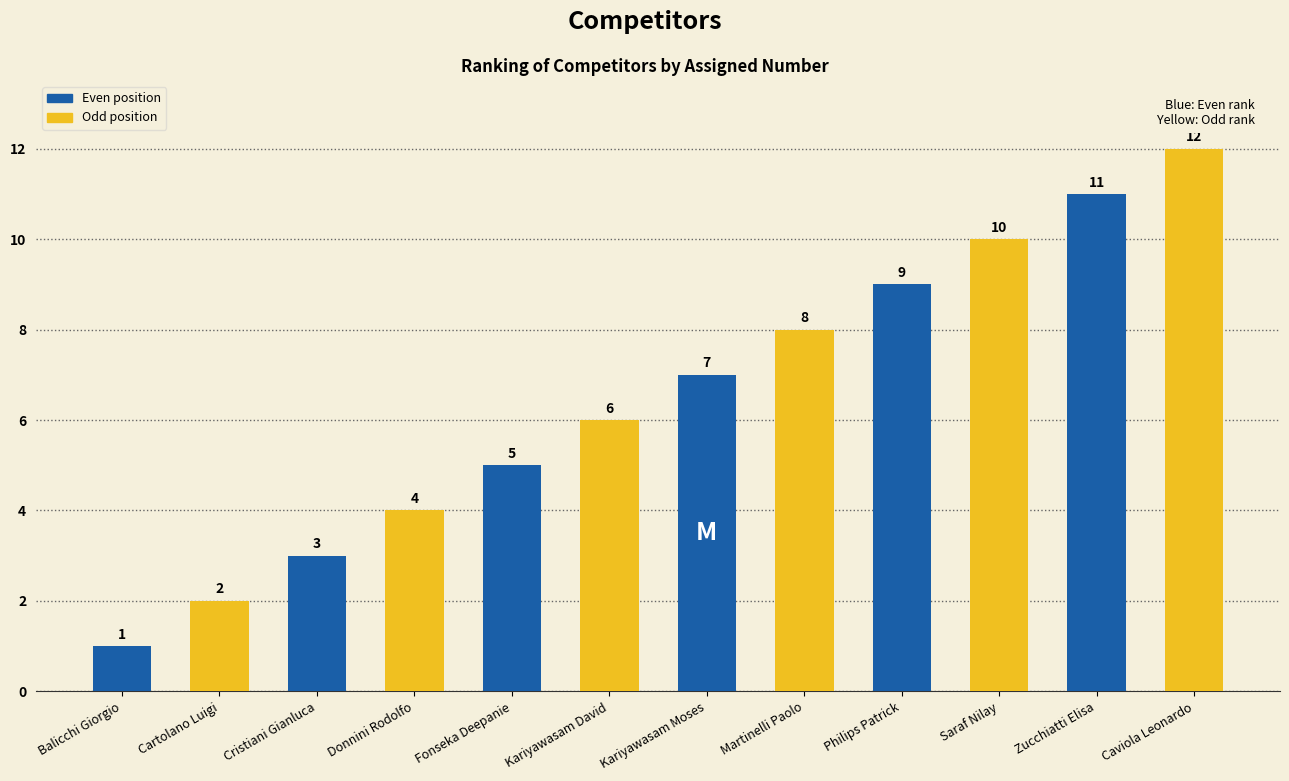

The value at Martinelli Paolo is 8. True or false?

True